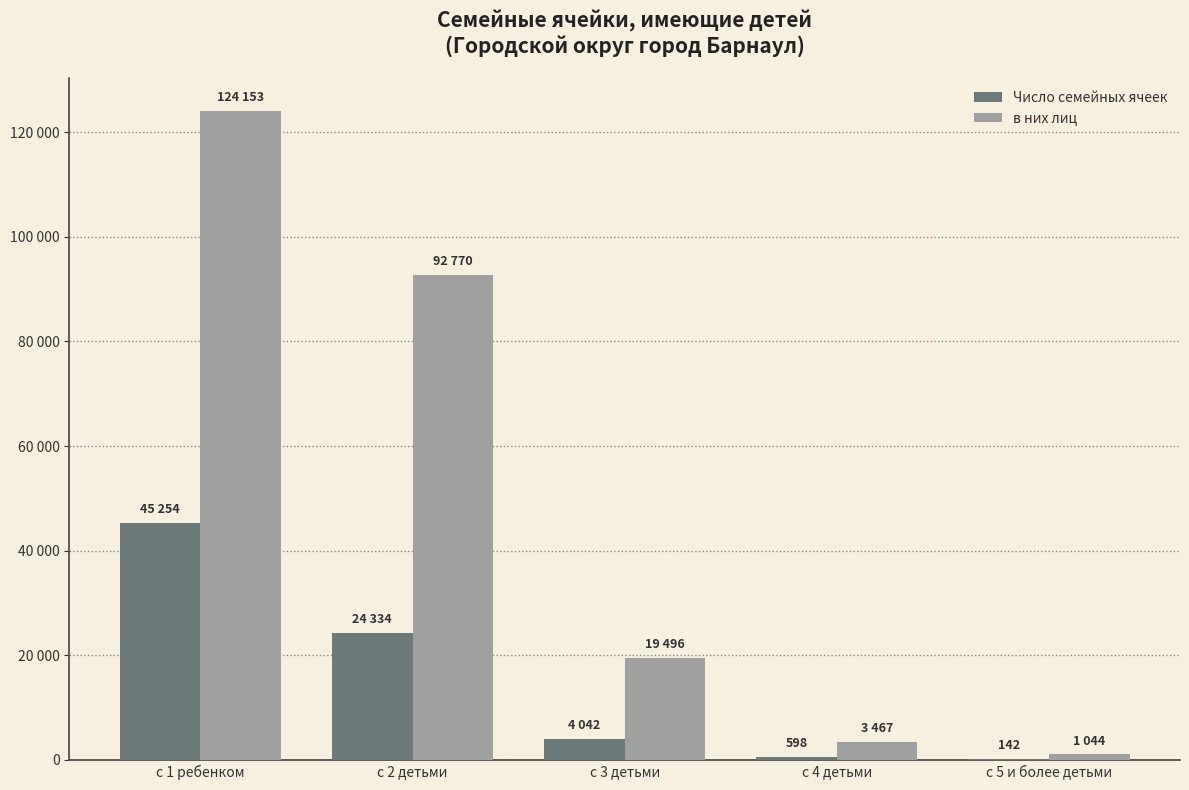

What is the approximate value of в них лиц at с 5 и более детьми?

1044